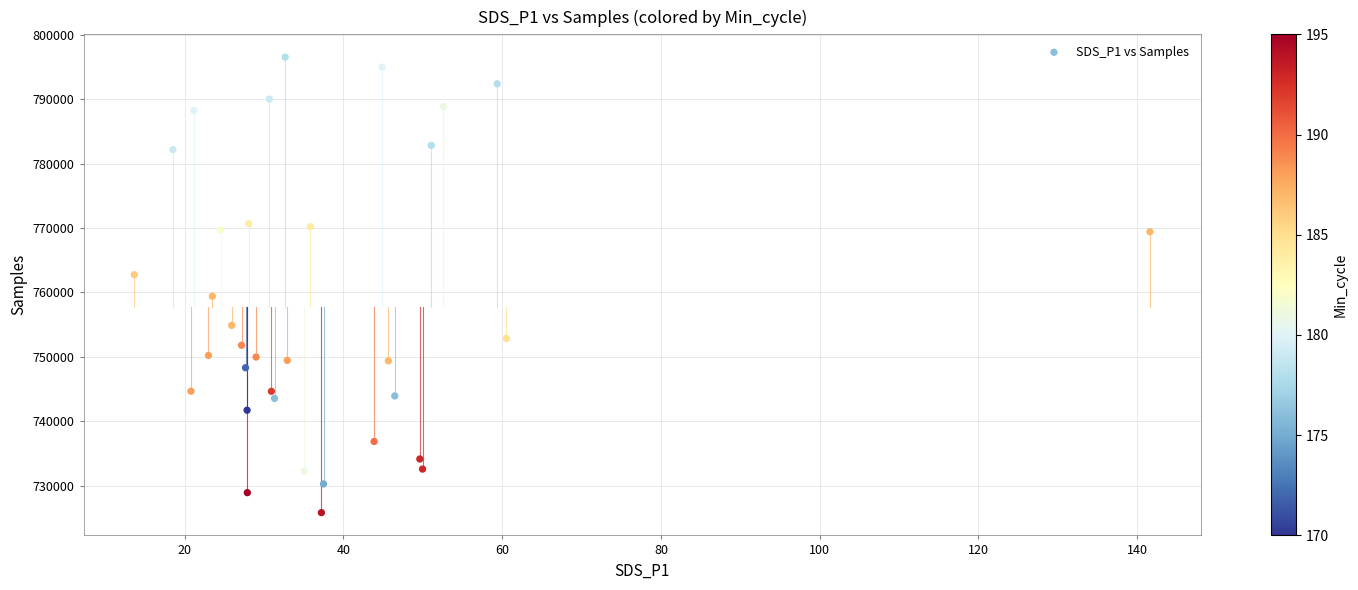

What is the range of Y values (max minus min)?

70669